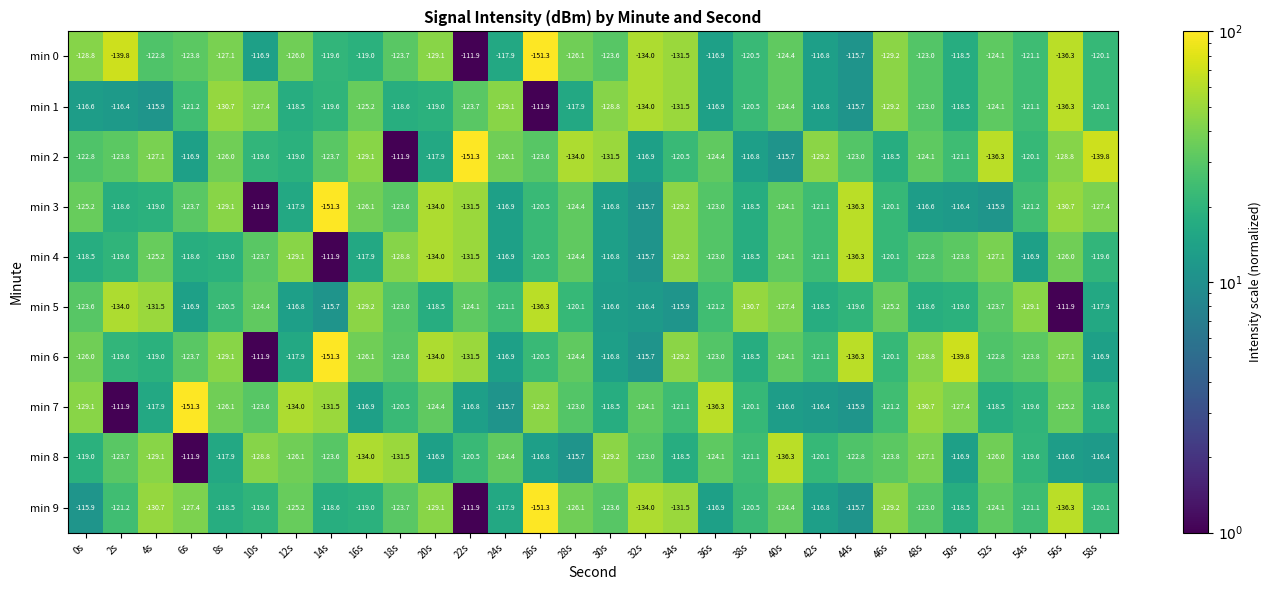

What is the difference between the maximum and minimum values in the min 7 series?

39.4